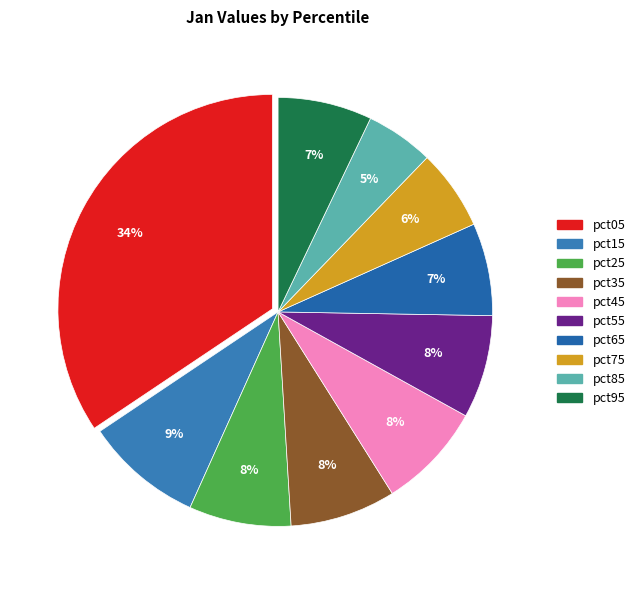

What is the smallest slice in the pie chart?

pct85